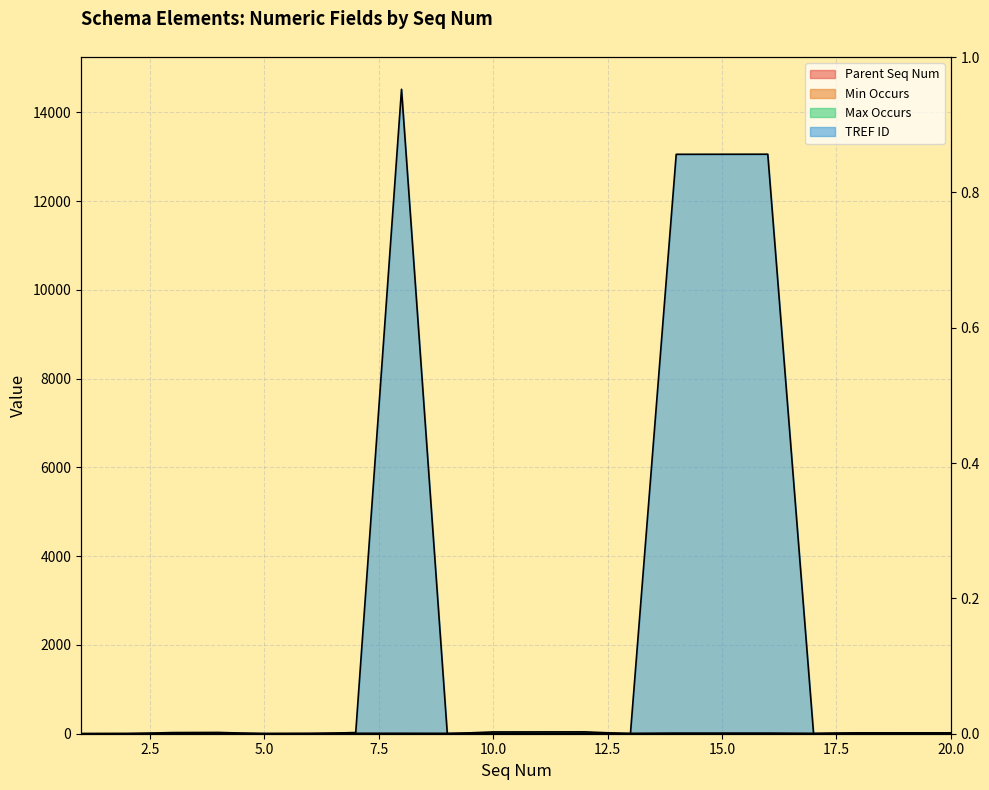

Which series has the largest total across all categories?

TREF ID